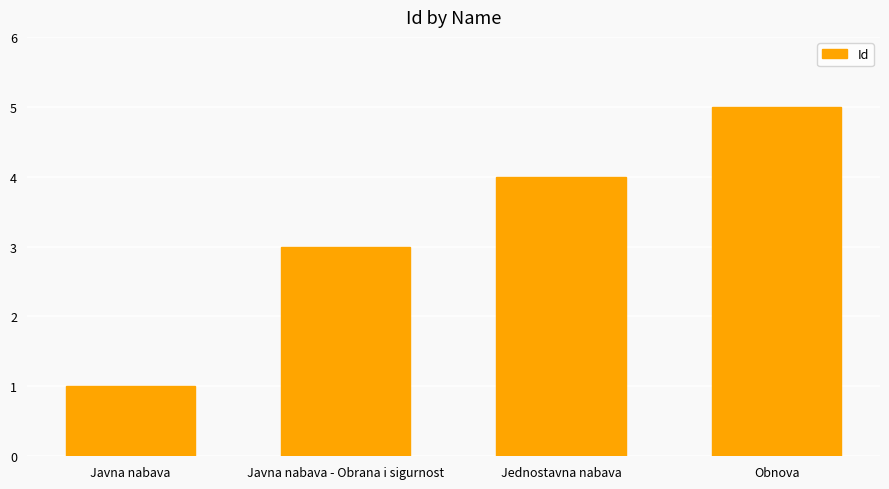

True or false: the data shows 4 at Jednostavna nabava.

True